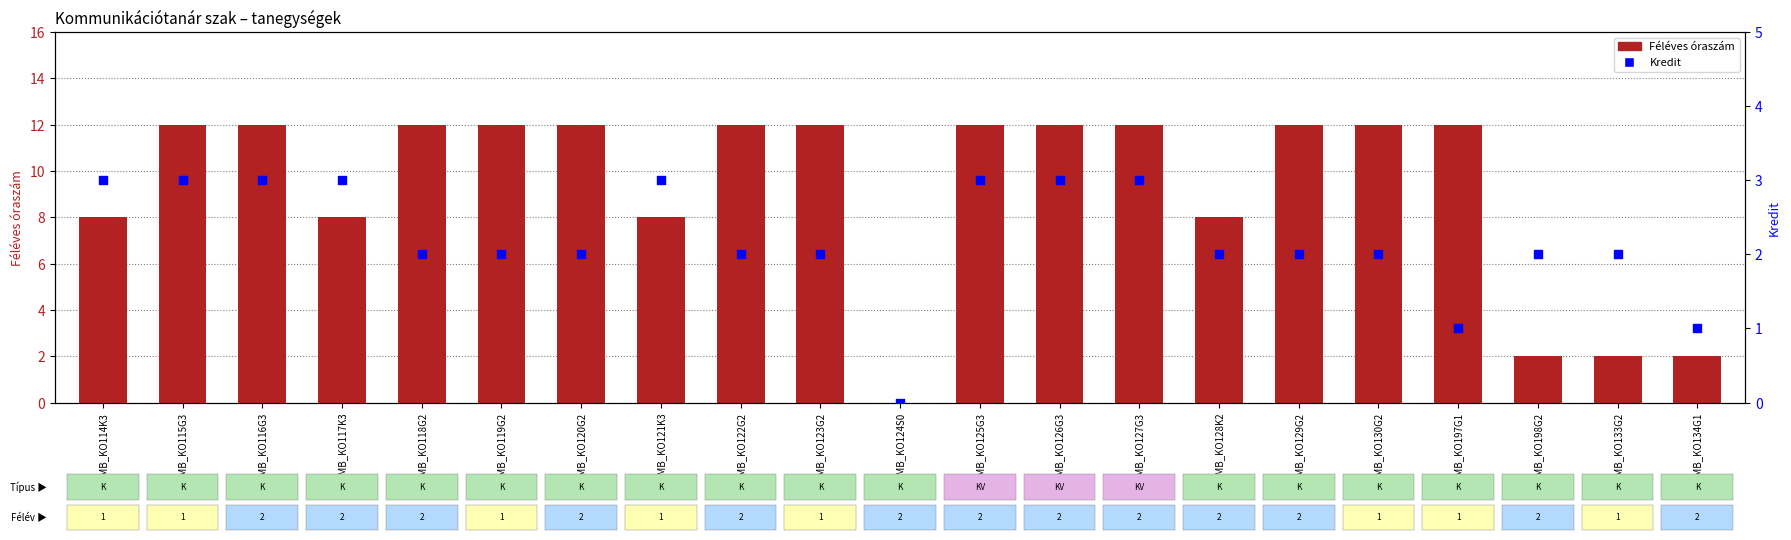

At which category is the sum across all series the highest?

LMB_KO115G3